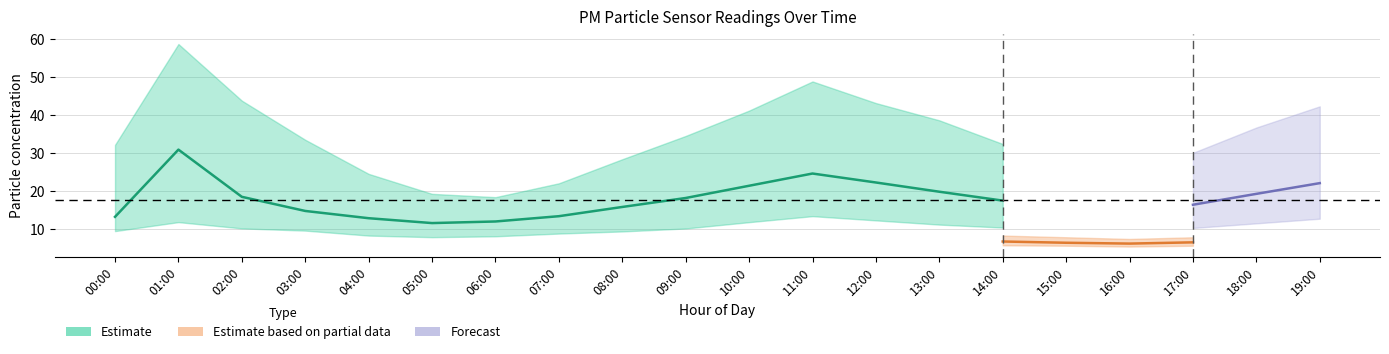

What is the approximate value of P1_lower at 07:00?

8.9